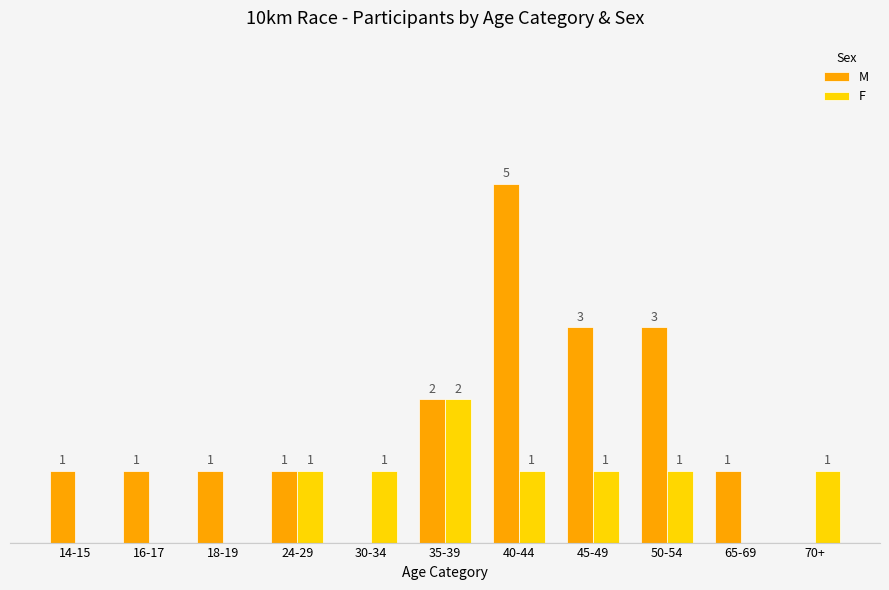

What are all the series names shown in the legend?

M, F